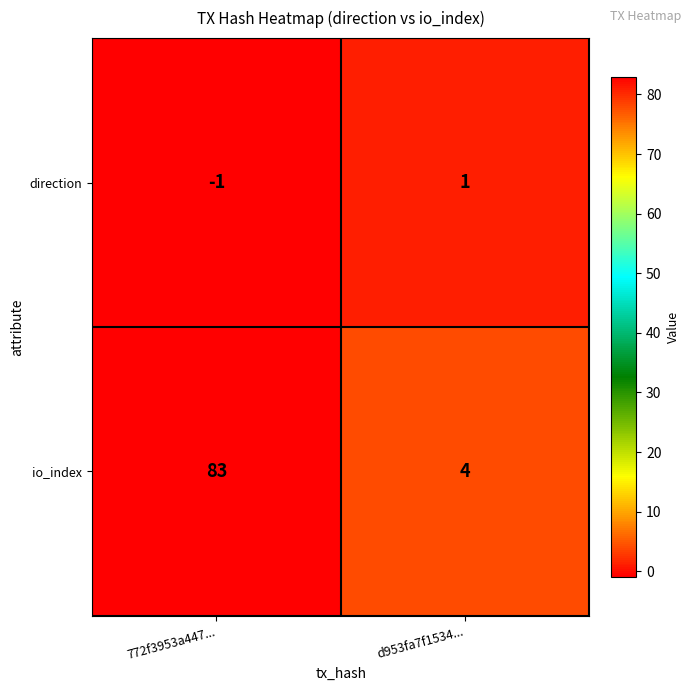

Which series has the largest range (max minus min)?

io_index